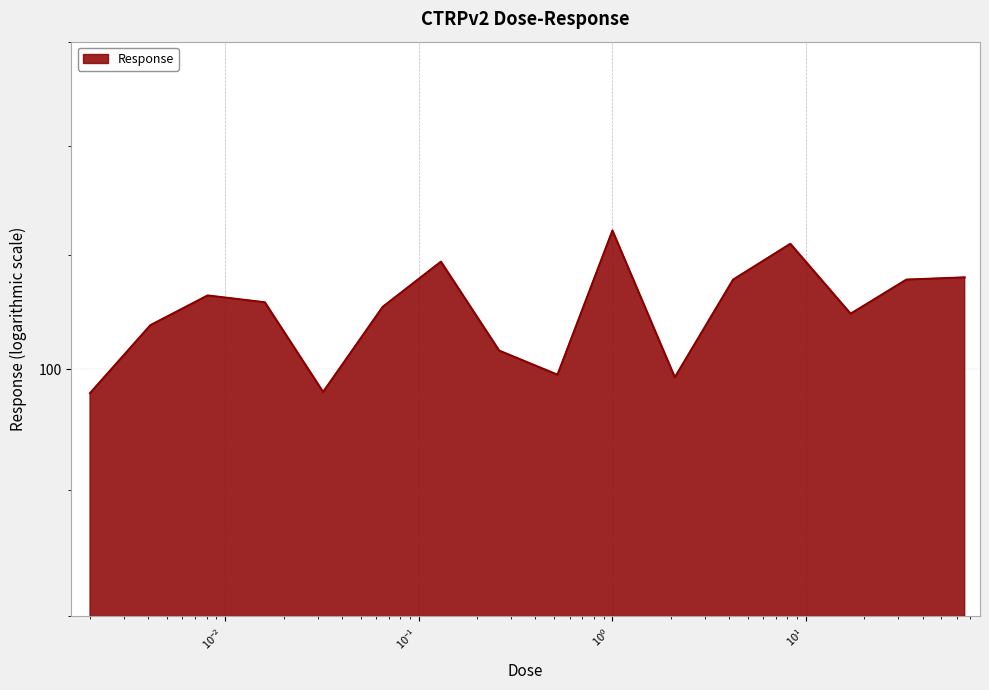

What is the value of the 14th point from the left?

102.4